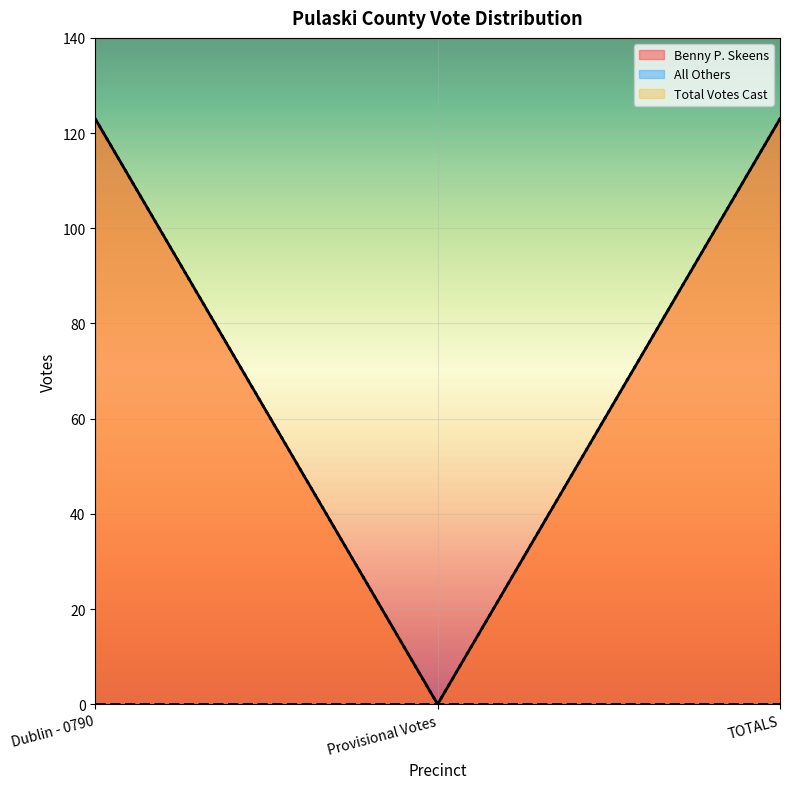

True or false: Benny P. Skeens has a value of 123 at Dublin - 0790.

True